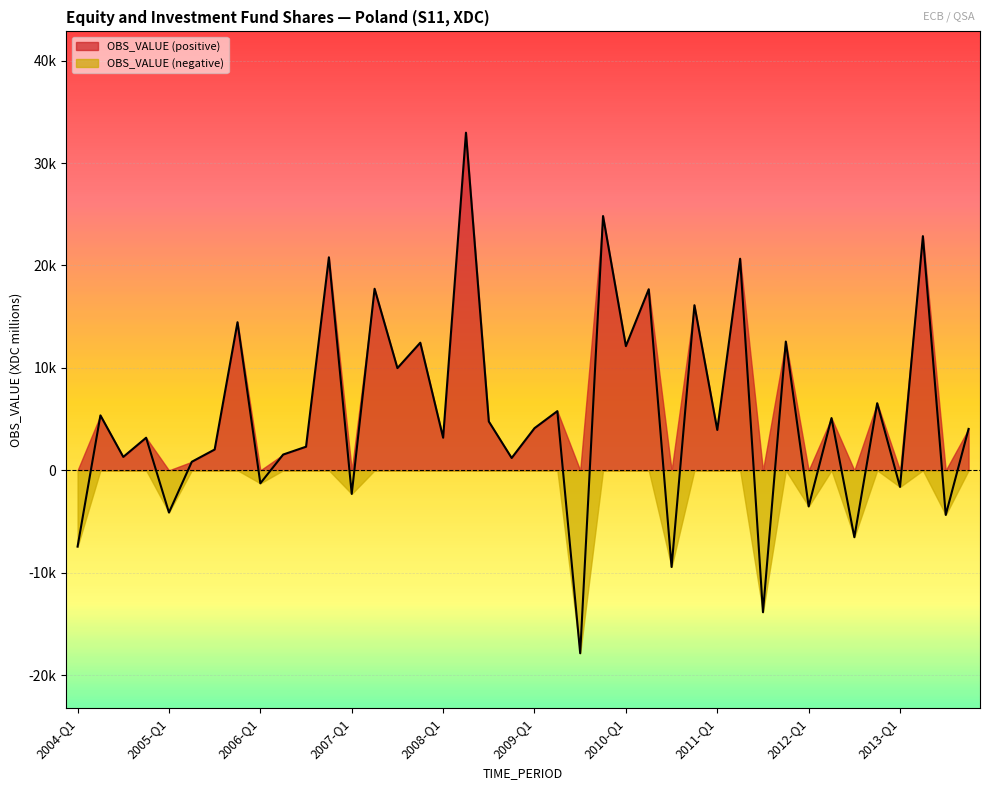

List the labels in order of value, largest first.

2008-Q2, 2009-Q4, 2013-Q2, 2006-Q4, 2011-Q2, 2007-Q2, 2010-Q2, 2010-Q4, 2005-Q4, 2011-Q4, 2007-Q4, 2010-Q1, 2007-Q3, 2012-Q4, 2009-Q2, 2004-Q2, 2012-Q2, 2008-Q3, 2009-Q1, 2013-Q4, 2011-Q1, 2008-Q1, 2004-Q4, 2006-Q3, 2005-Q3, 2006-Q2, 2004-Q3, 2008-Q4, 2005-Q2, 2006-Q1, 2013-Q1, 2007-Q1, 2012-Q1, 2005-Q1, 2013-Q3, 2012-Q3, 2004-Q1, 2010-Q3, 2011-Q3, 2009-Q3